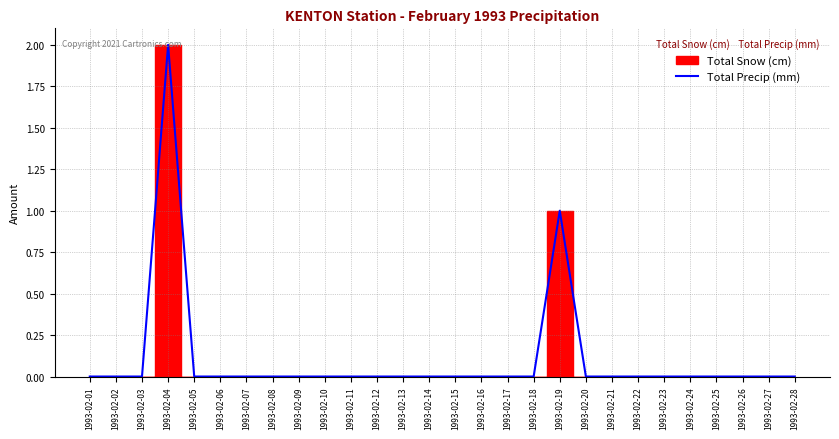

Does the chart have visible grid lines?

Yes